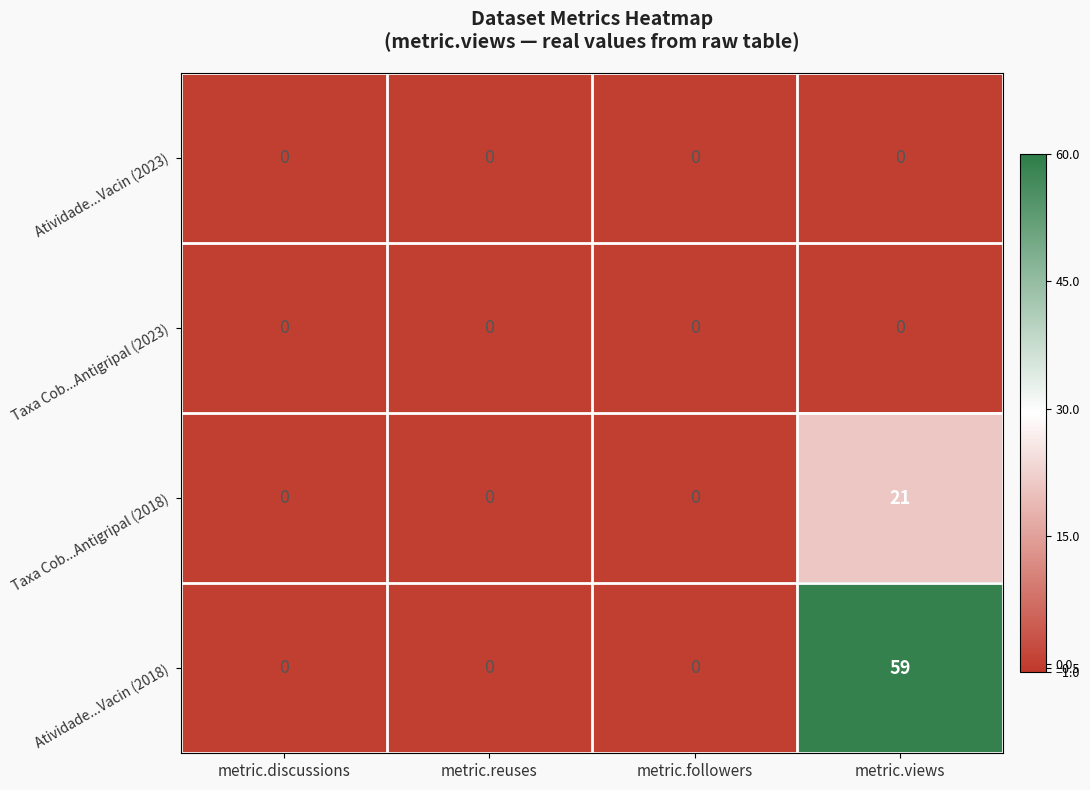

Is it true that Atividade...Vacin (2018) equals 59 at metric.views?

True